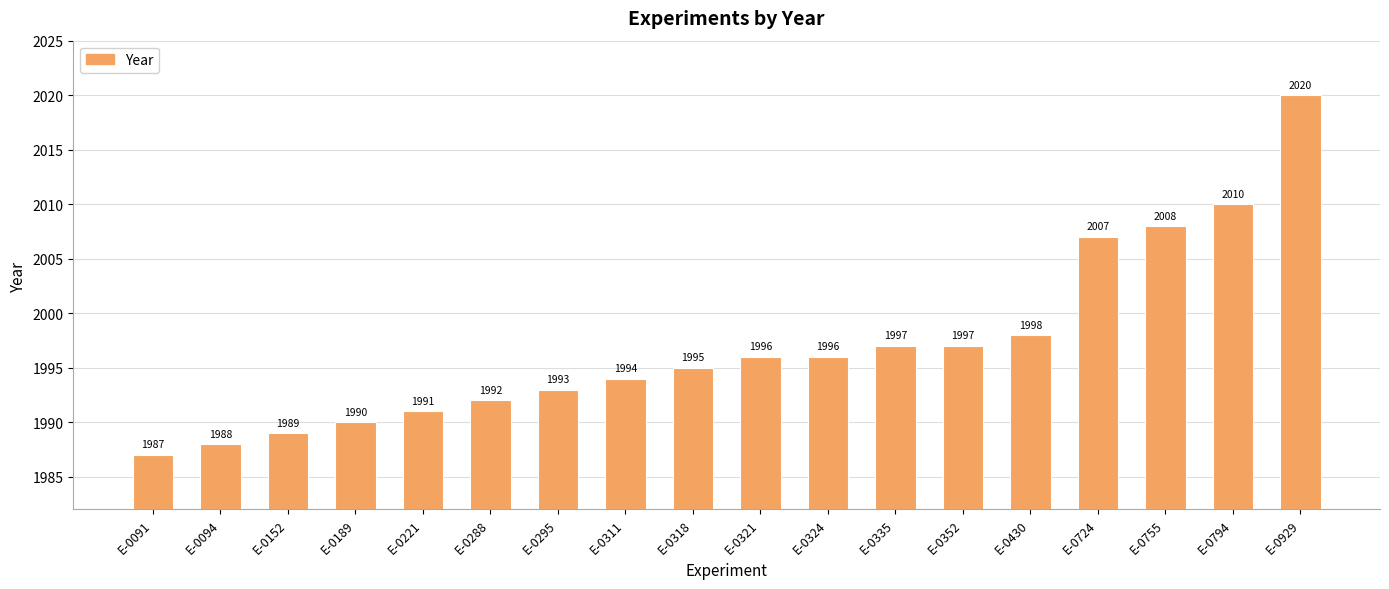

The chart shows a value of 3314 at E-0311. True or false?

False